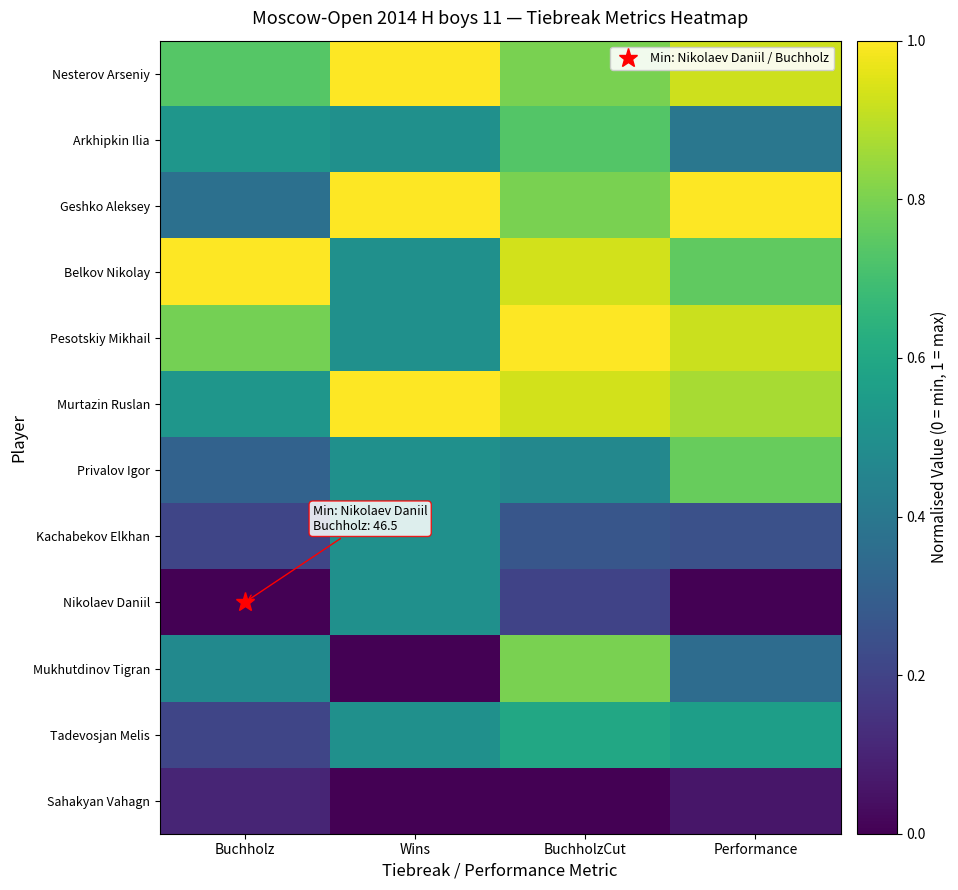

Reading left to right, transcribe all the data shown in this chart.

Nesterov Arseniy: Buchholz=0.7	Wins=1.0	BuchholzCut=0.8	Performance=0.9
Arkhipkin Ilia: Buchholz=0.5	Wins=0.5	BuchholzCut=0.7	Performance=0.4
Geshko Aleksey: Buchholz=0.4	Wins=1.0	BuchholzCut=0.8	Performance=1.0
Belkov Nikolay: Buchholz=1.0	Wins=0.5	BuchholzCut=0.9	Performance=0.8
Pesotskiy Mikhail: Buchholz=0.8	Wins=0.5	BuchholzCut=1.0	Performance=0.9
Murtazin Ruslan: Buchholz=0.5	Wins=1.0	BuchholzCut=0.9	Performance=0.9
Privalov Igor: Buchholz=0.3	Wins=0.5	BuchholzCut=0.5	Performance=0.8
Kachabekov Elkhan: Buchholz=0.2	Wins=0.5	BuchholzCut=0.3	Performance=0.2
Nikolaev Daniil: Buchholz=0.0	Wins=0.5	BuchholzCut=0.2	Performance=0.0
Mukhutdinov Tigran: Buchholz=0.5	Wins=0.0	BuchholzCut=0.8	Performance=0.4
Tadevosjan Melis: Buchholz=0.2	Wins=0.5	BuchholzCut=0.6	Performance=0.6
Sahakyan Vahagn: Buchholz=0.1	Wins=0.0	BuchholzCut=0.0	Performance=0.1